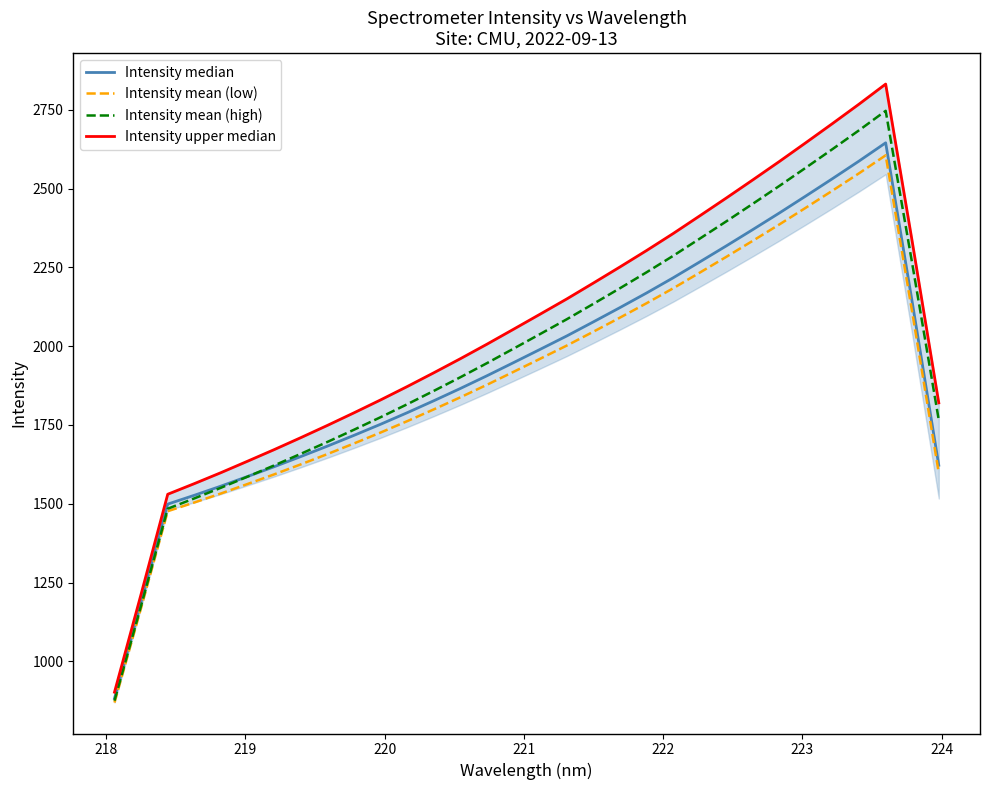

What is the maximum value for Intensity mean (high)?

2746.5